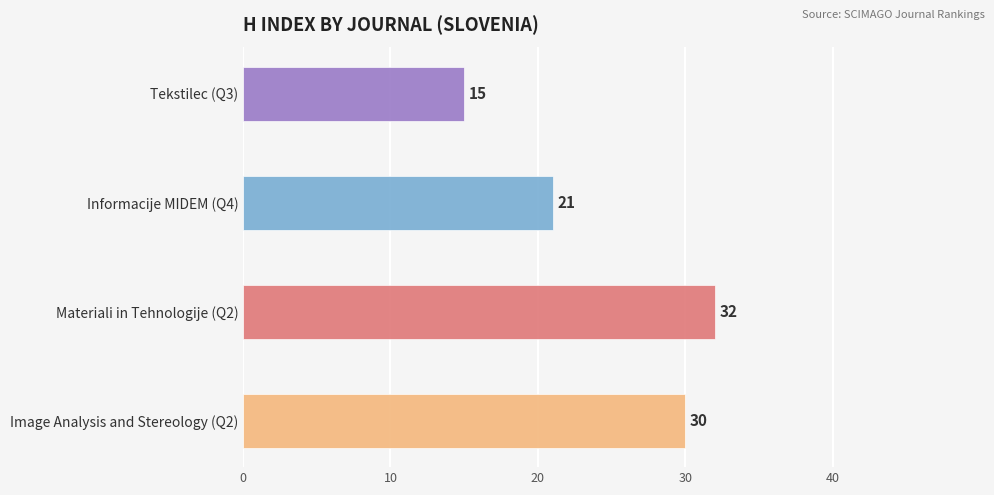

Reading left to right, extract all data points from this chart.

Image Analysis and Stereology (Q2)=30	Materiali in Tehnologije (Q2)=32	Informacije MIDEM (Q4)=21	Tekstilec (Q3)=15